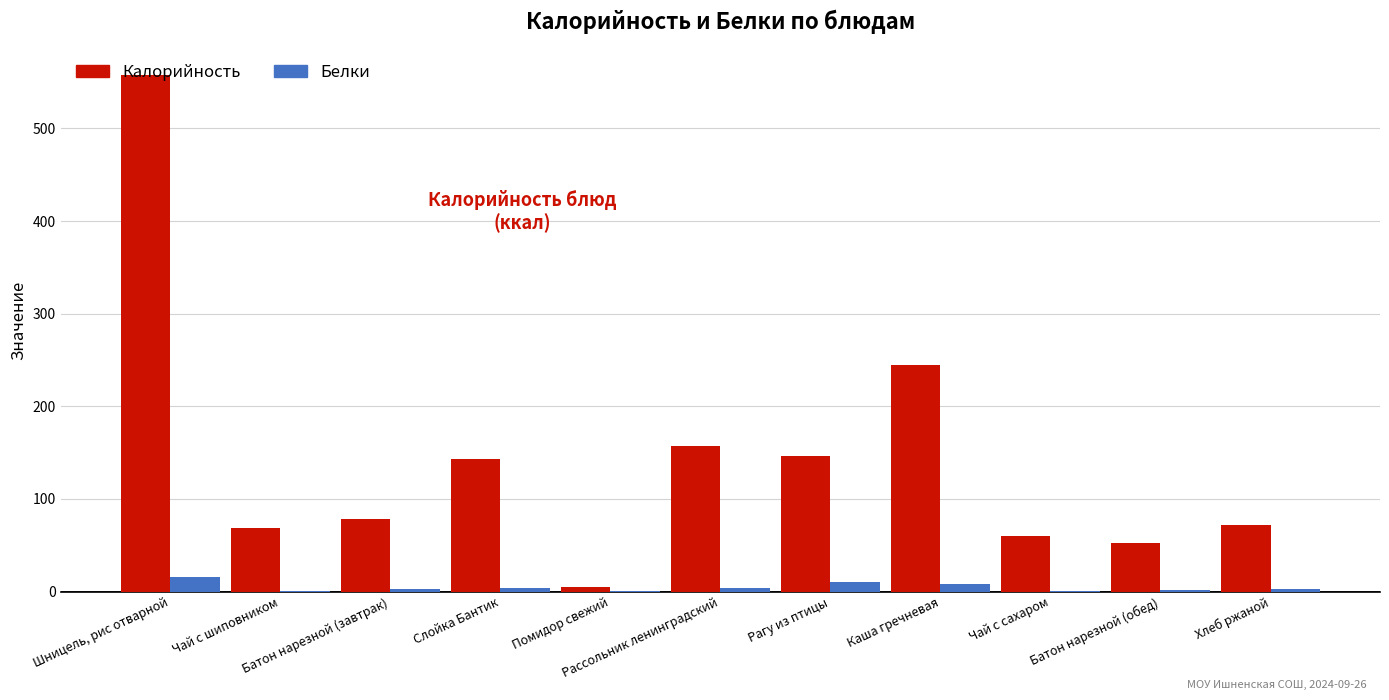

Where does the Белки series first go above 2?

Шницель, рис отварной